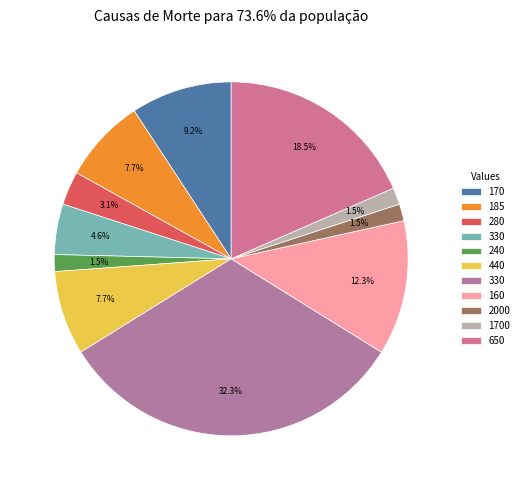

To the nearest percent, what is the average slice percentage?

9%